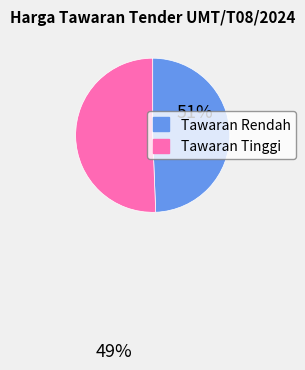

Does any single category account for the majority?

Yes